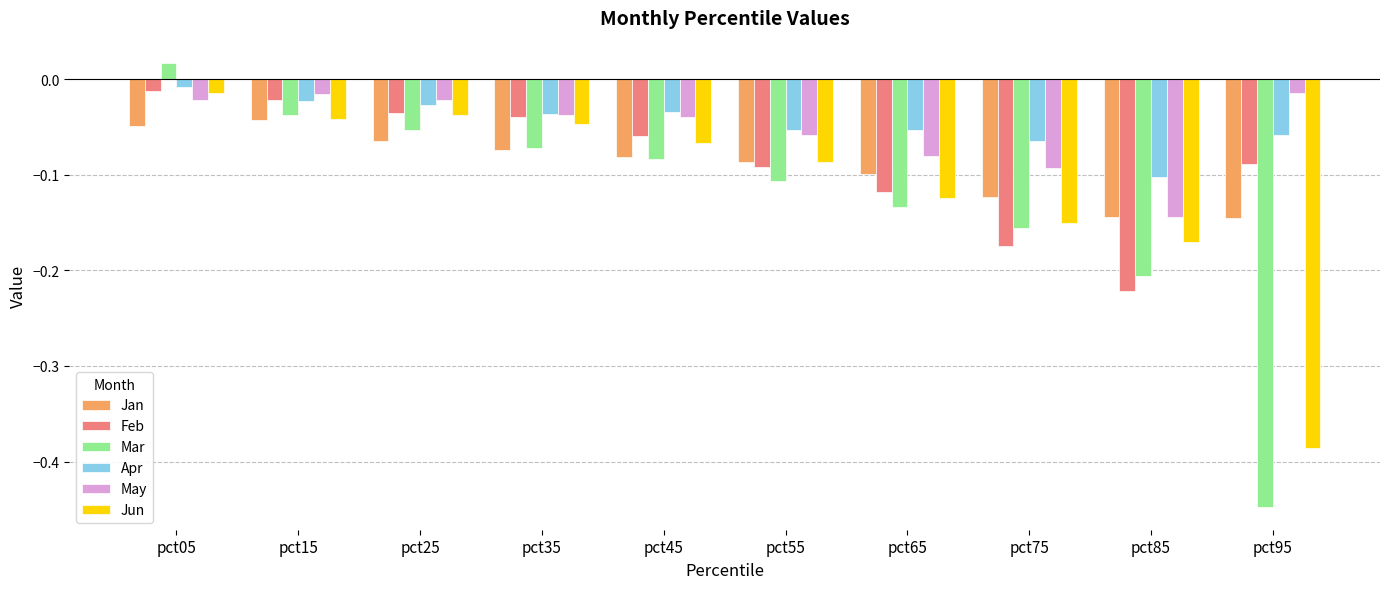

At which category does the chart reach its peak across all series?

pct05